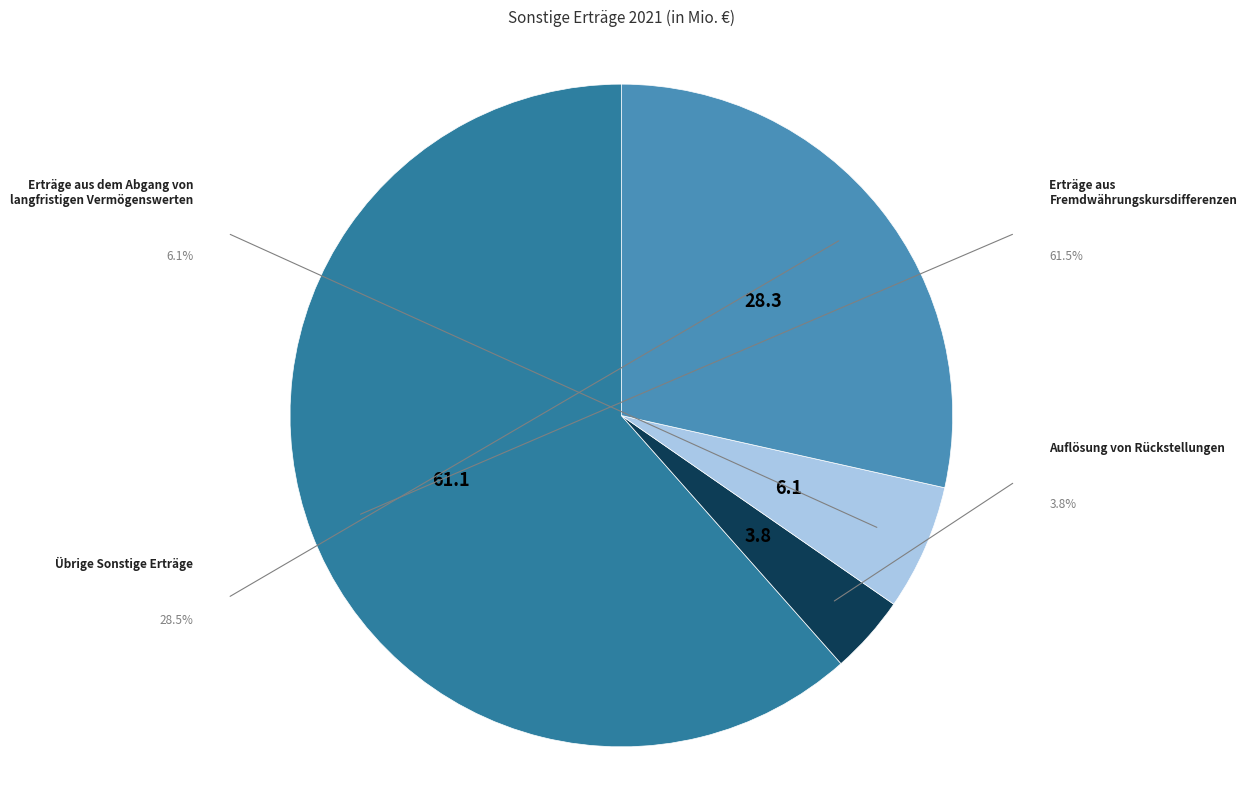

To the nearest percent, what is the average slice percentage?

25%